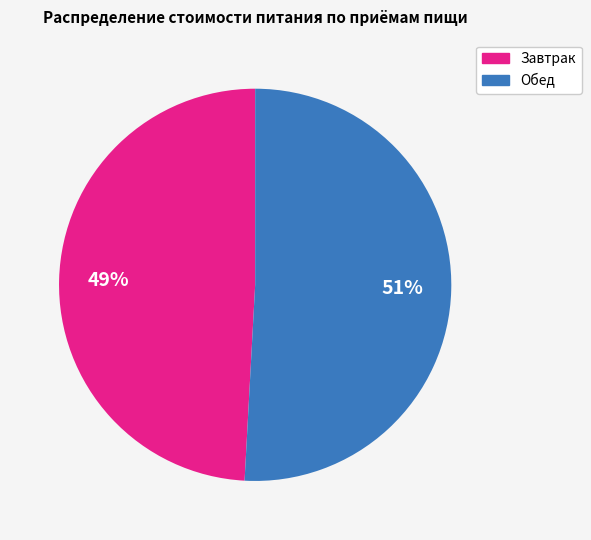

To the nearest percent, what is the average slice percentage?

50%